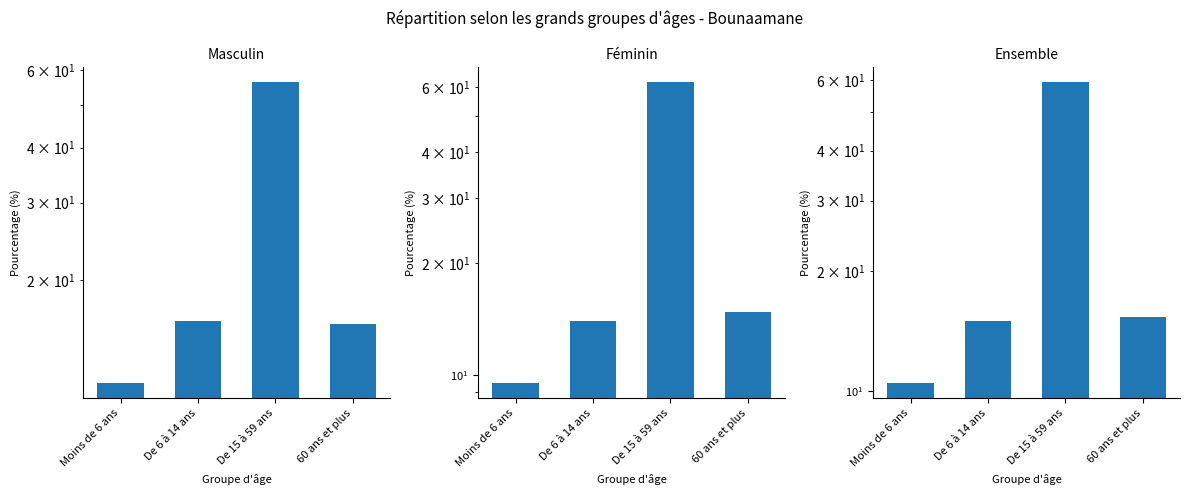

Is it true that Masculin equals 3.3 at Moins de 6 ans?

False